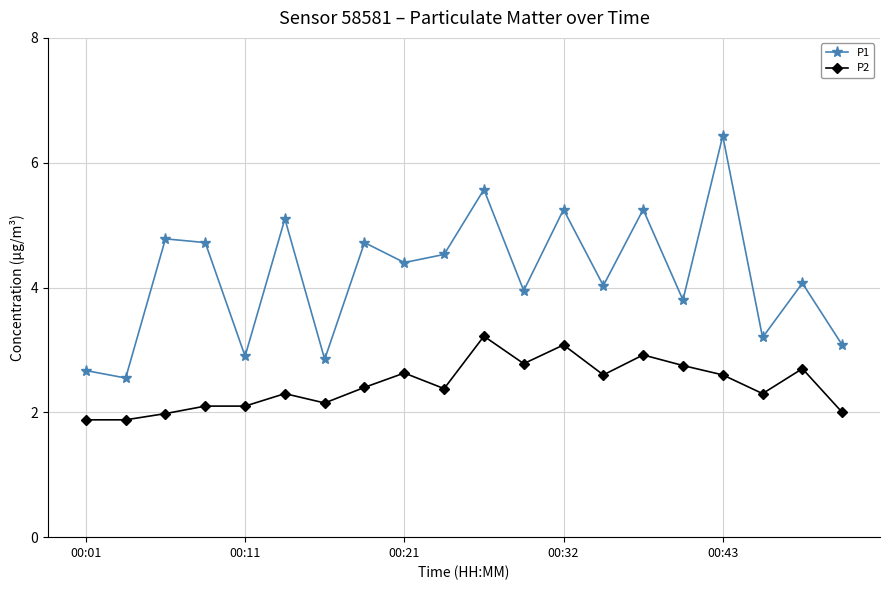

Which series has the largest range (max minus min)?

P1